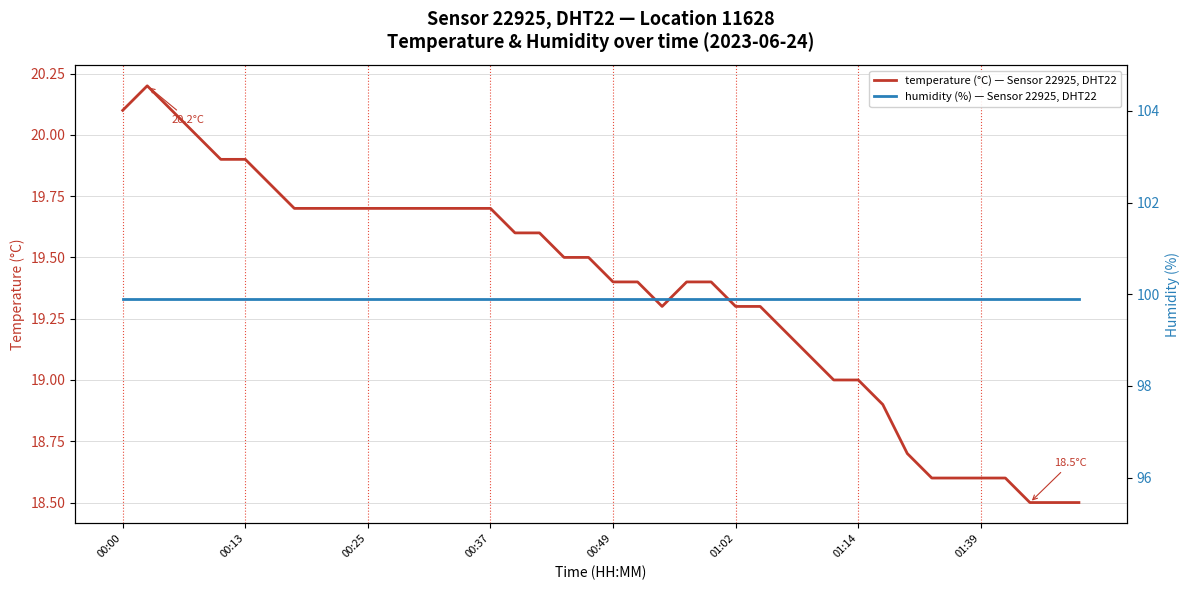

Which has a higher value, 32 or 34?

32